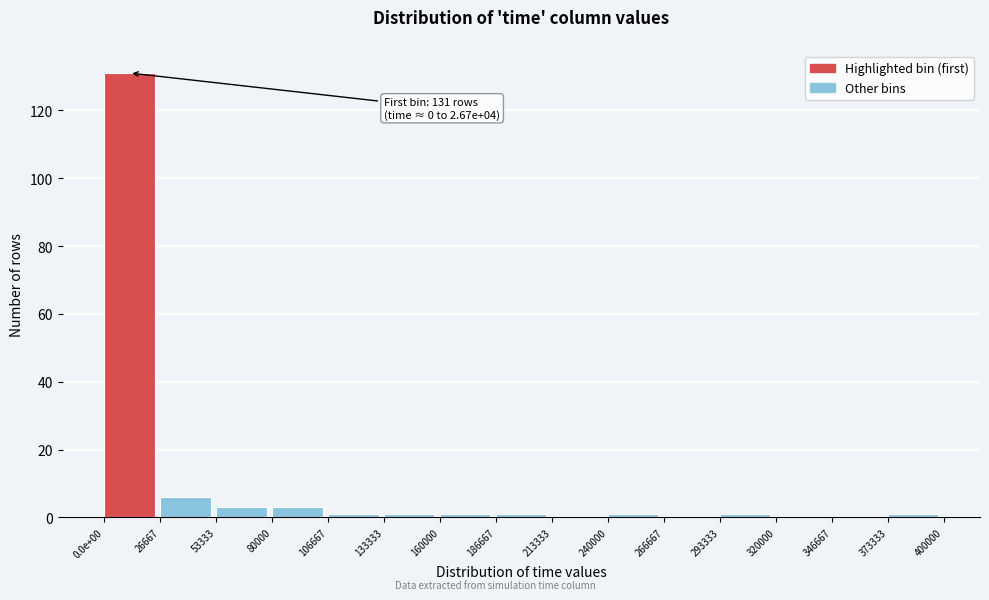

Reading left to right, what are all the values shown in this chart?

0.0e+00=131	26667=6	53333=3	80000=3	106667=1	133333=1	160000=1	186667=1	213333=0	240000=1	266667=0	293333=1	320000=0	346667=0	373333=1